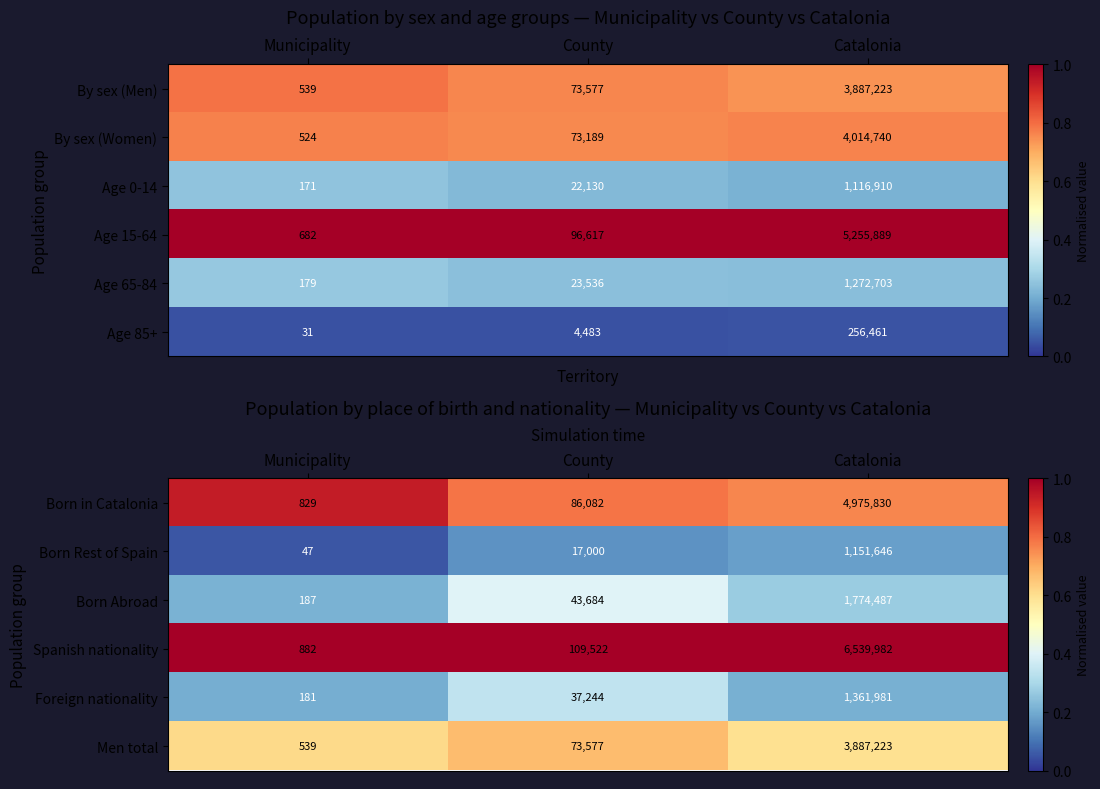

Which category has the lowest value across all series?

Municipality